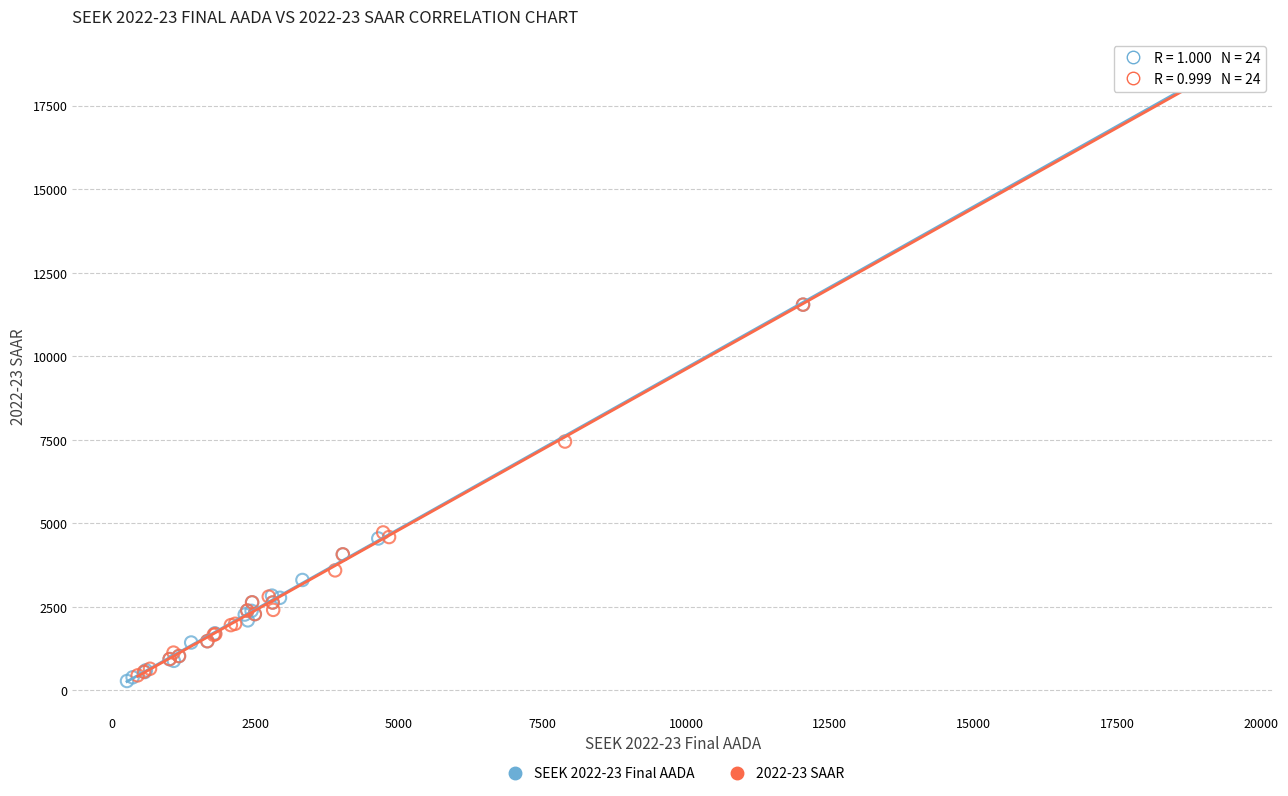

What are all the series names shown in the legend?

SEEK 2022-23 Final AADA, 2022-23 SAAR